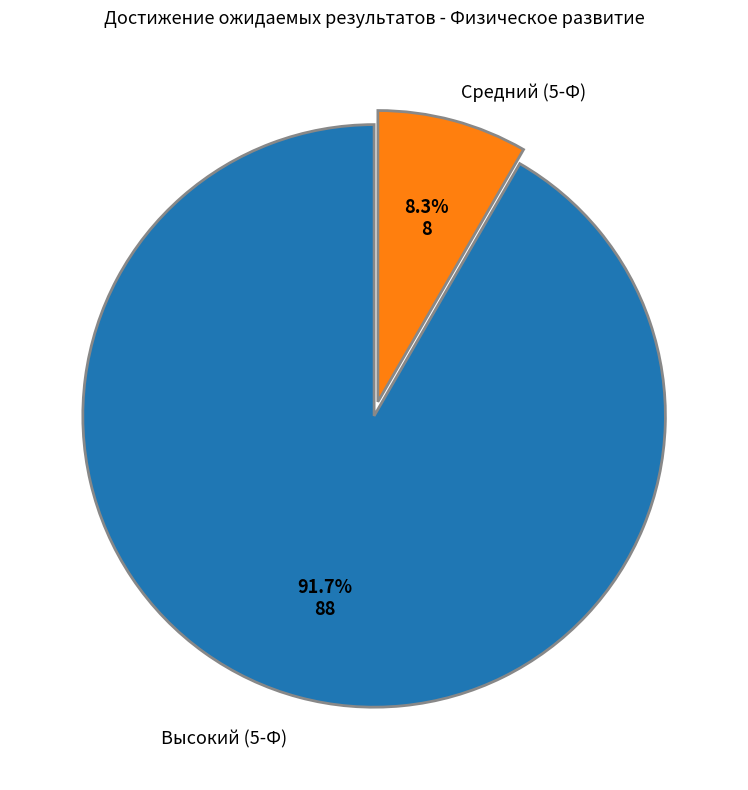

Is there any slice that represents more than half of the pie?

Yes